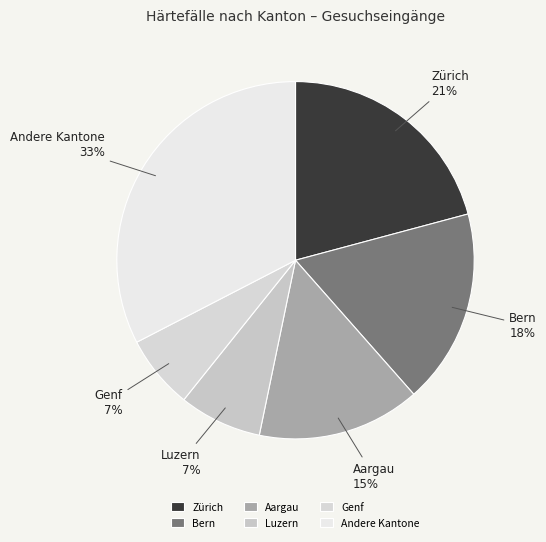

Which category has the biggest portion of the pie?

Andere Kantone